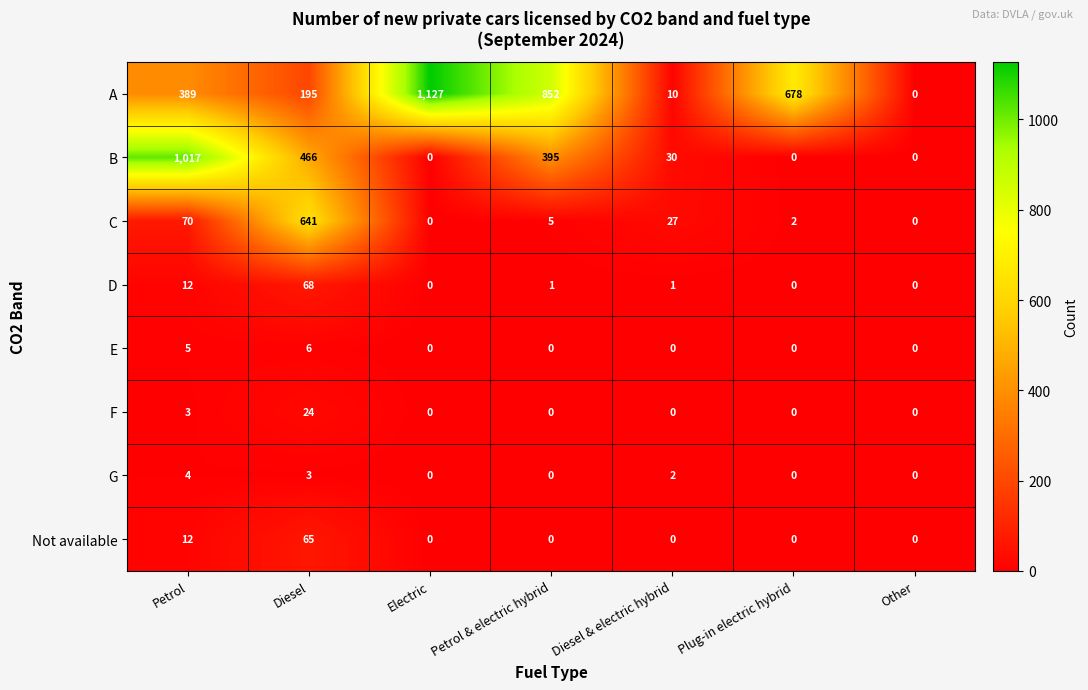

What is the total value across all series at Diesel?

1468